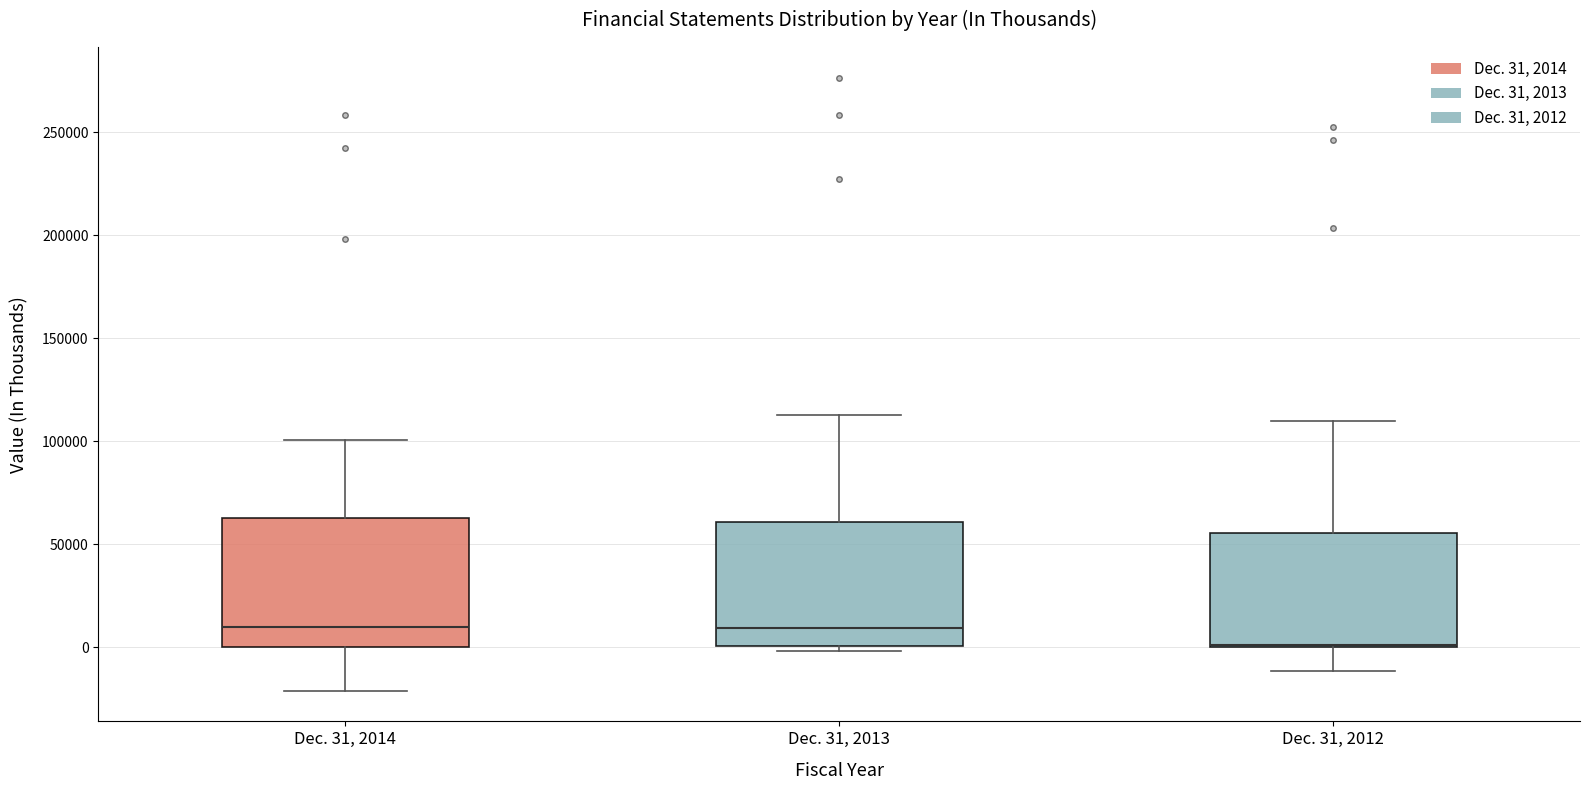

Reading left to right, read every box against the y-axis: the position of its median line, the range the box covers, and the ends of its whiskers. The values are not printed on the chart, so give them approximately, as read against the axis.

Dec. 31, 2014: median 10000, box 0 to 65000, whiskers -20000 to 100000
Dec. 31, 2013: median 10000, box 0 to 60000, whiskers 0 (just below the box's lower edge) to 115000
Dec. 31, 2012: median 0 (drawn on the box's lower edge), box 0 to 55000, whiskers -10000 to 110000